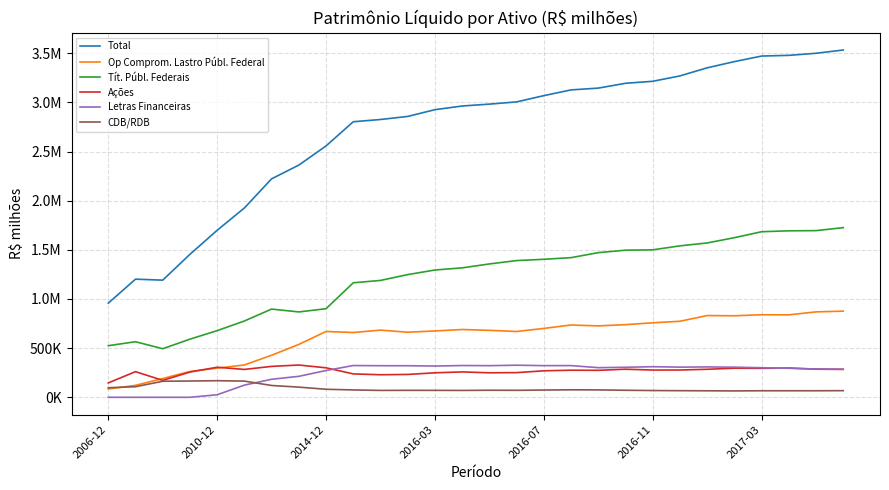

What is the sum of all CDB/RDB values?

2502541.2